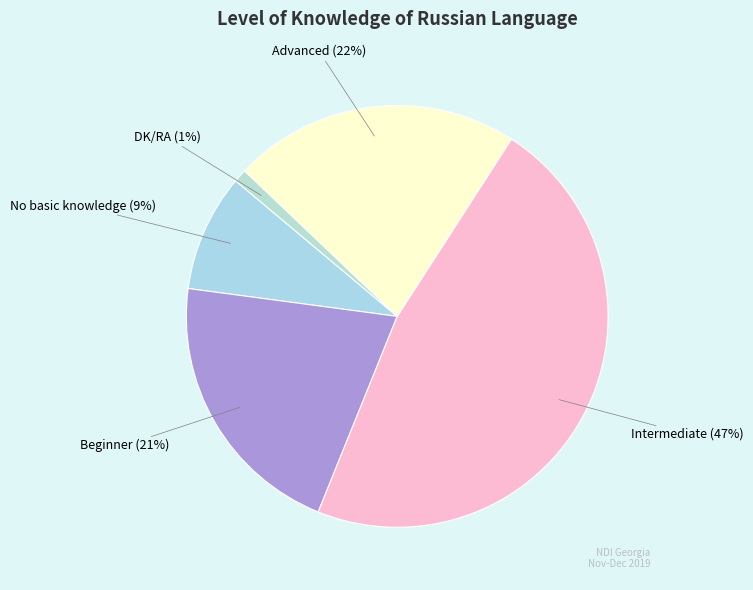

Rank the categories by value from highest to lowest.

Intermediate, Advanced, Beginner, No basic knowledge, DK/RA